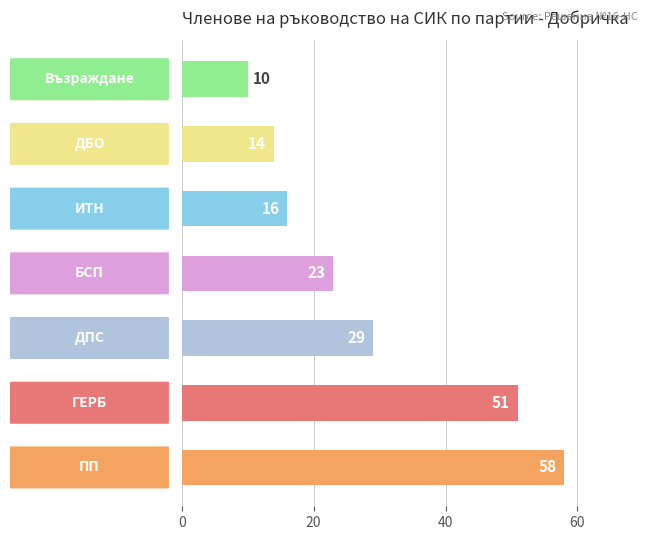

What is the difference between the maximum and minimum values?

48